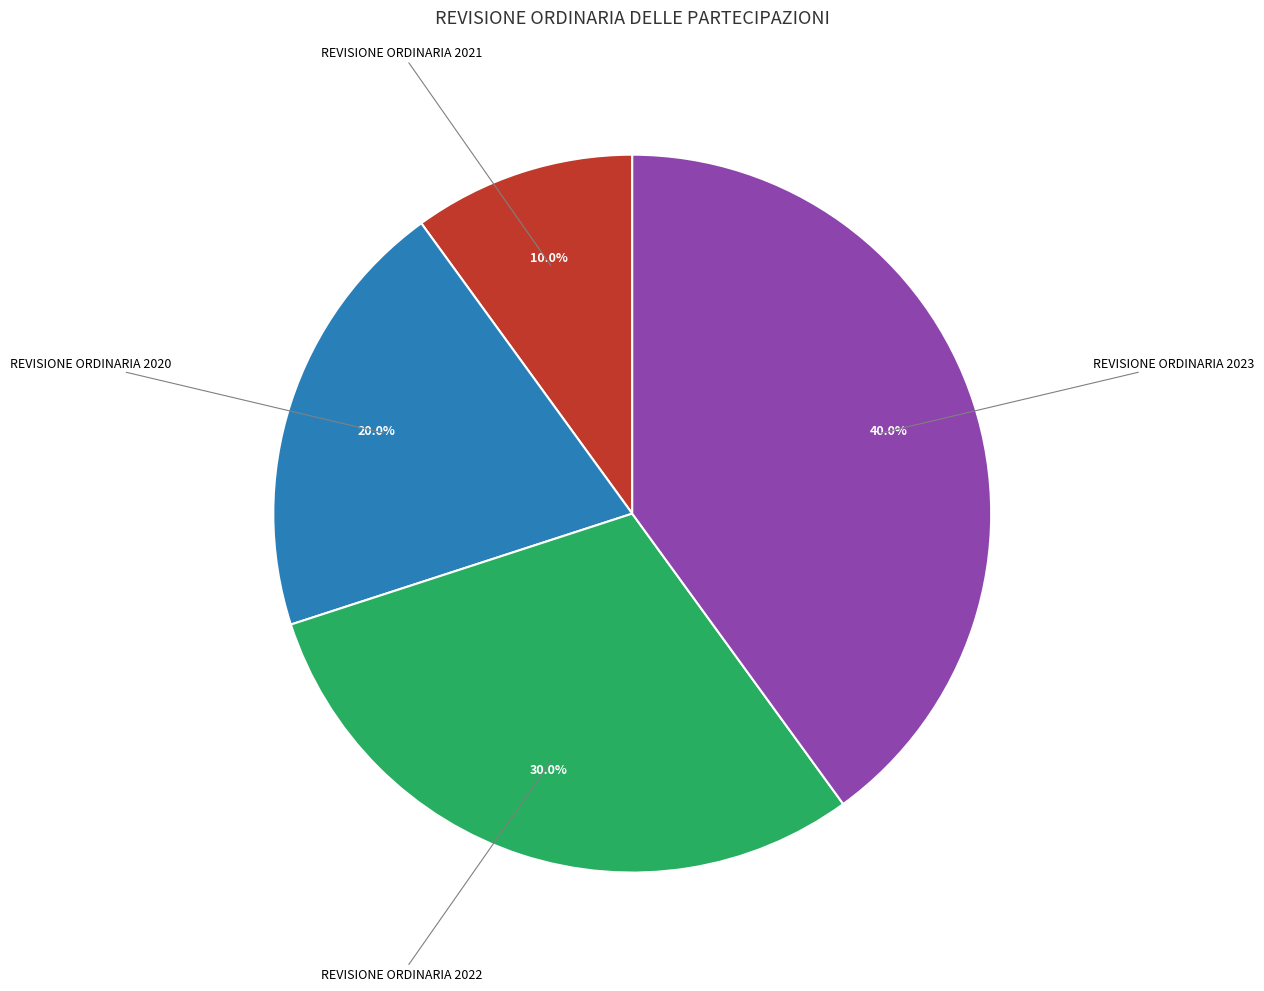

Is there a majority slice in this chart?

No